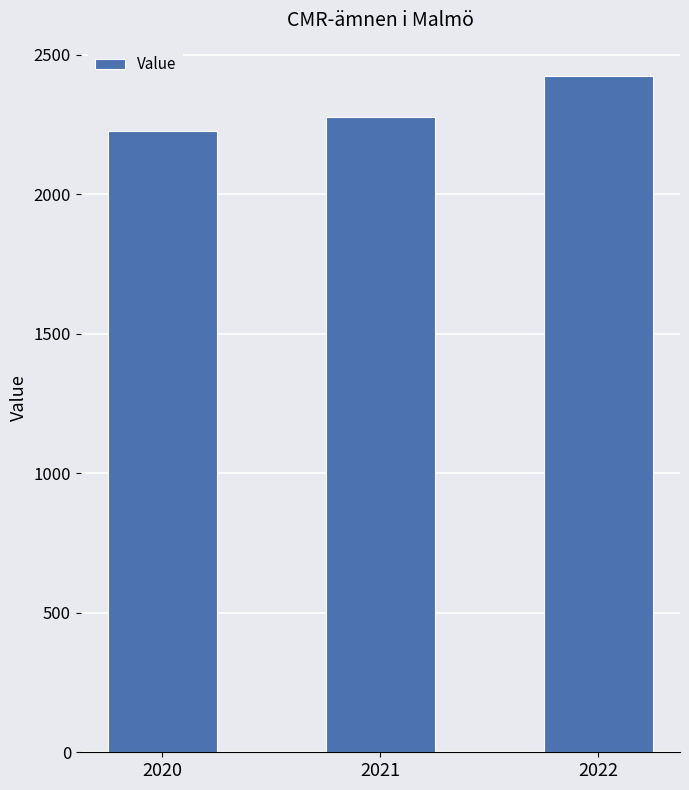

What is the ratio of the value at 2020 to the value at 2022?

0.9